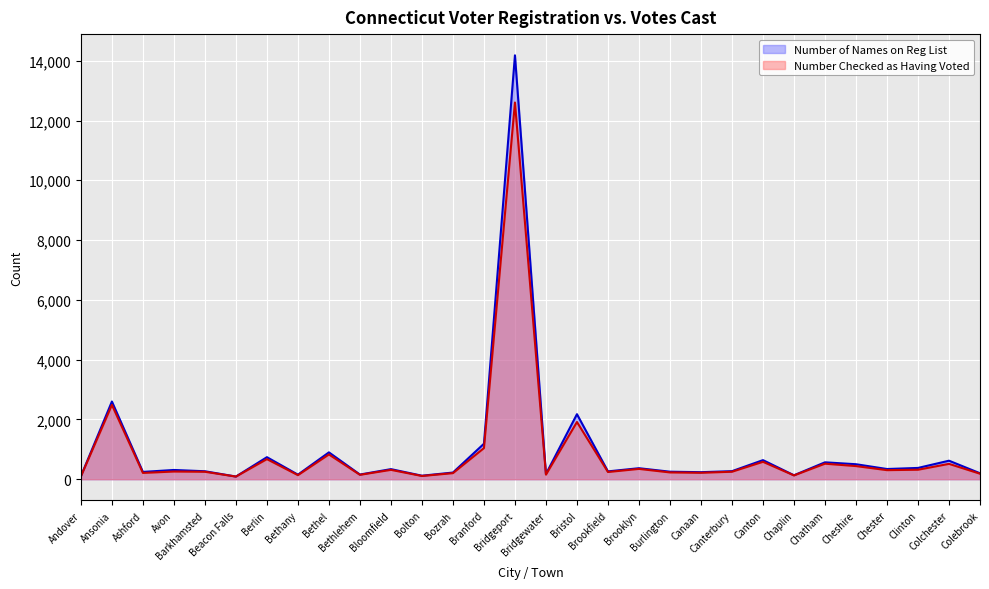

Rank the series by their average value, from highest to lowest.

Number of Names on Reg List, Number Checked as Having Voted